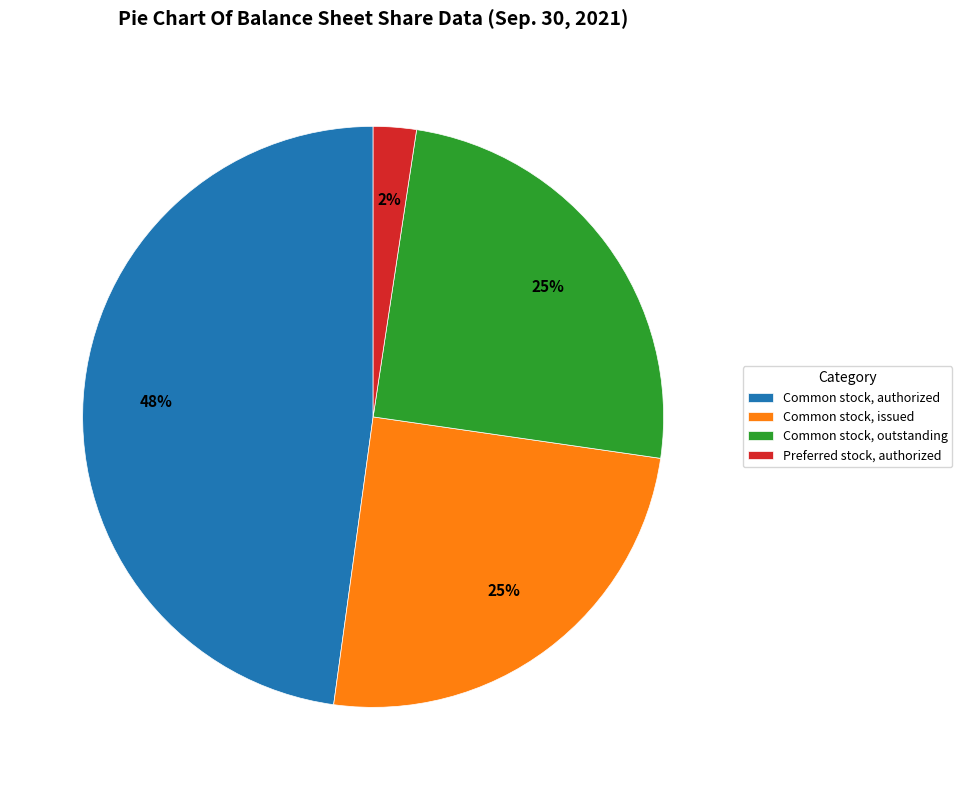

Which has a higher value, Common stock, outstanding or Common stock, authorized?

Common stock, authorized